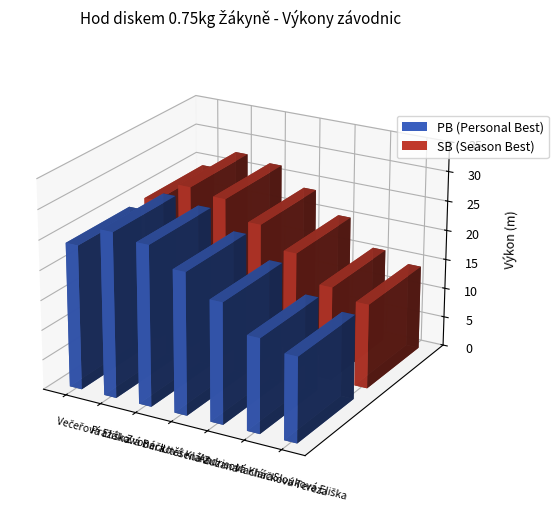

How many categories are shown in the chart?

7